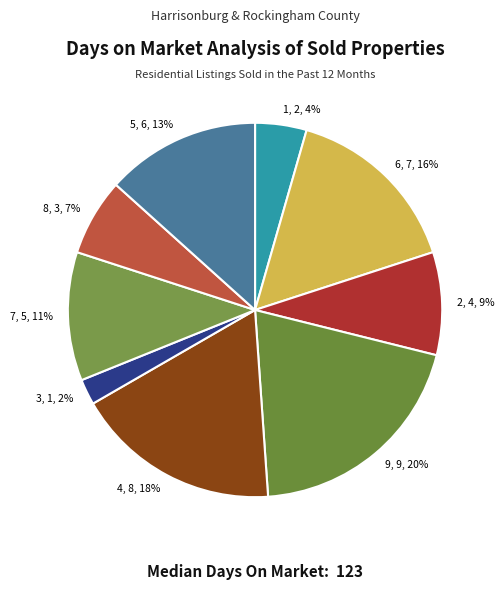

The 9 slice represents 29% of the pie. True or false?

False